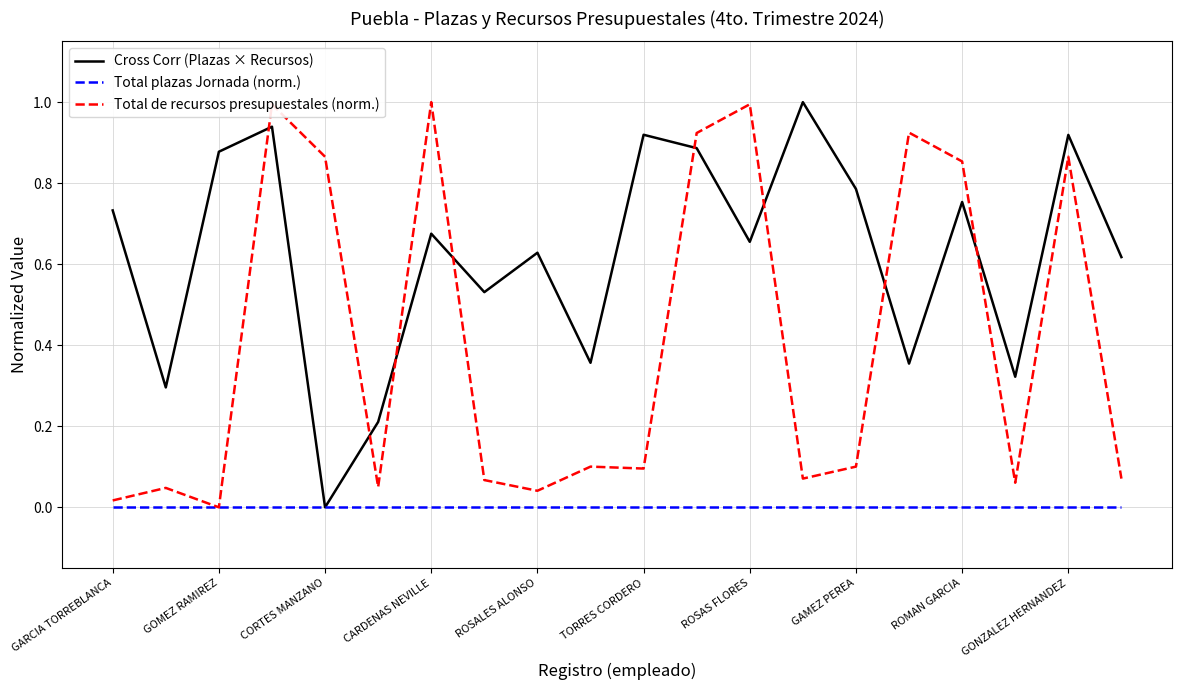

After their last crossing, which series has the higher values: Cross Corr (Plazas × Recursos) or Total de recursos presupuestales (norm.)?

Cross Corr (Plazas × Recursos)